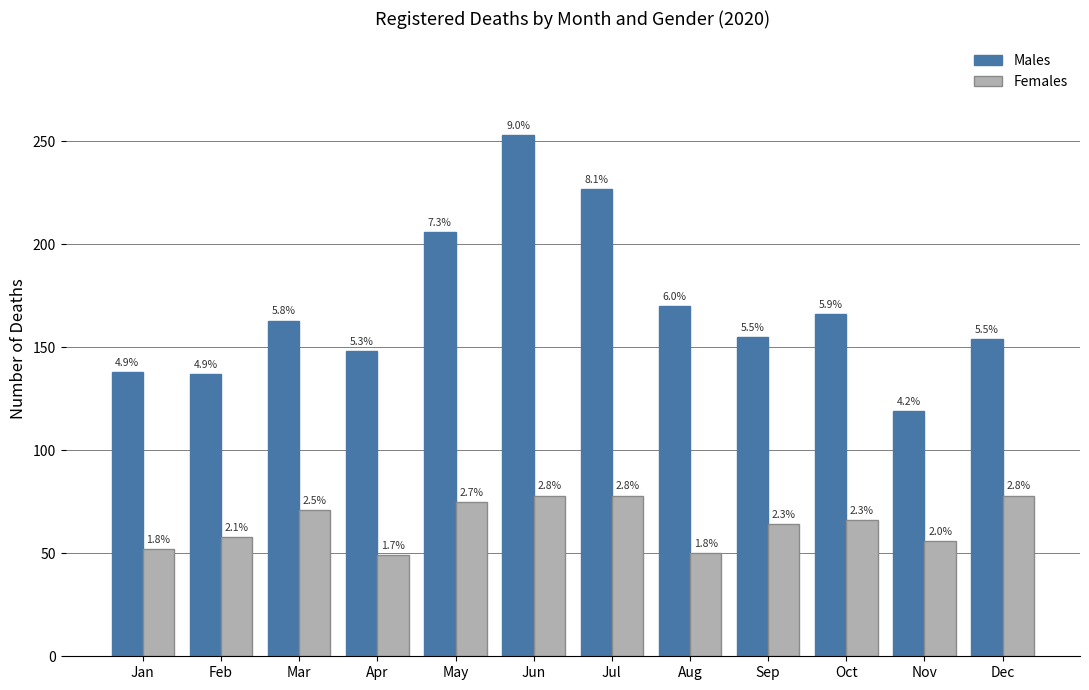

Where is Males nearest to the value 186?

Aug